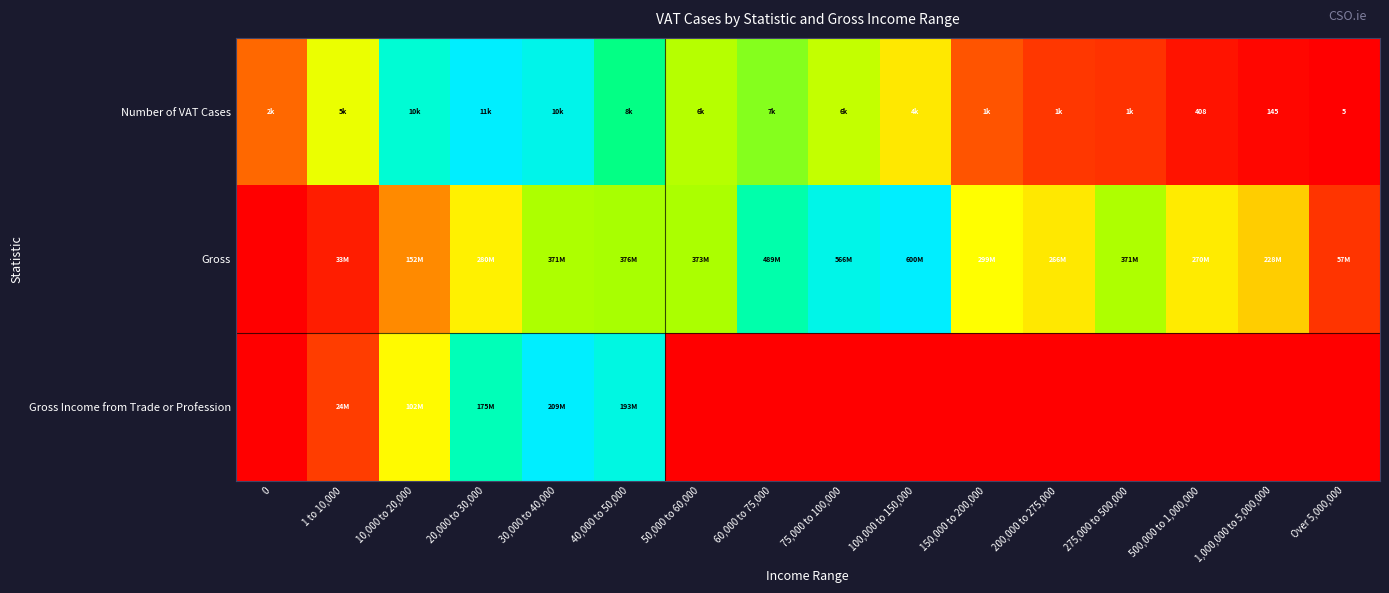

How many distinct data groups are displayed?

3